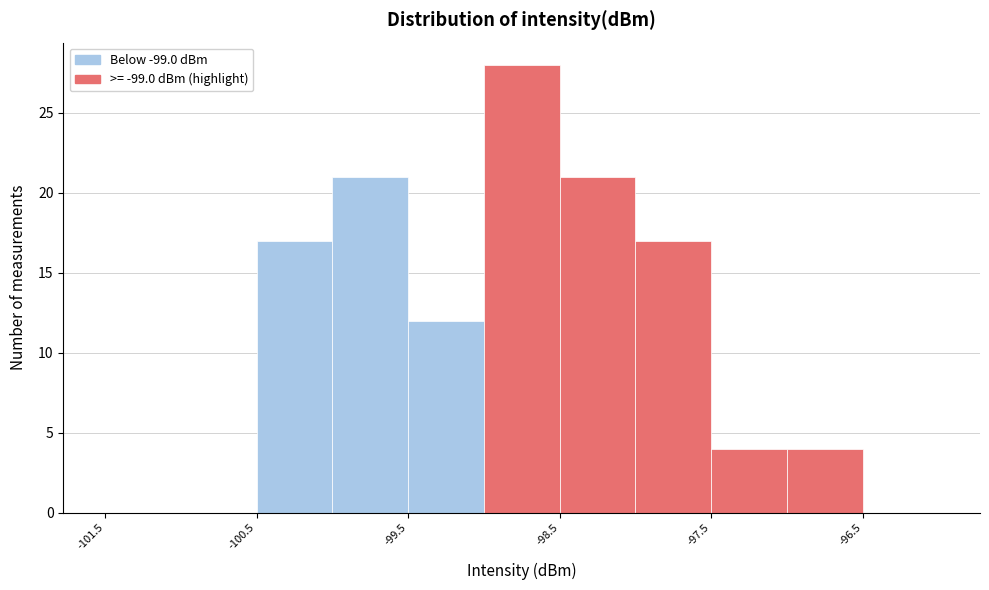

Reading left to right, transcribe this chart: for each bar, give the range it covers on the x-axis and its height. The values are not printed on the chart, so give them approximately, as read against the axis.

-101.5 to -101.0: 0
-101.0 to -100.5: 0
-100.5 to -100.0: 17
-100.0 to -99.5: 21
-99.5 to -99.0: 12
-99.0 to -98.5: 28
-98.5 to -98.0: 21
-98.0 to -97.5: 17
-97.5 to -97.0: 4
-97.0 to -96.5: 4
-96.5 to -96.0: 0